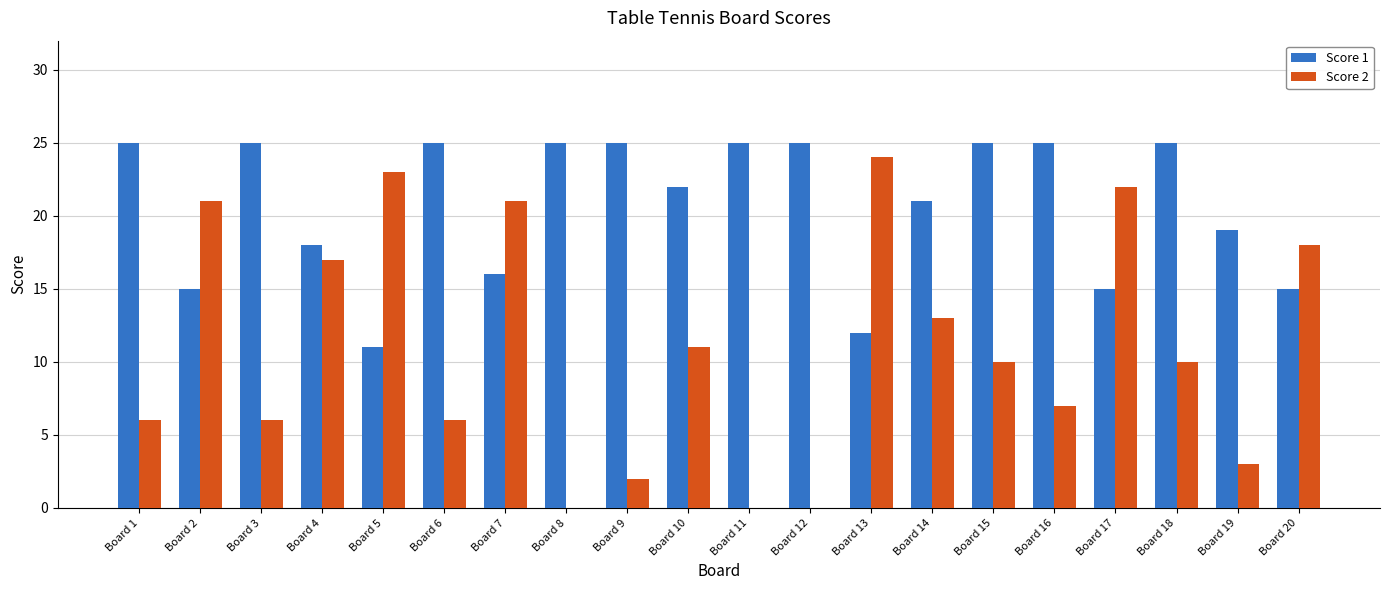

What is the greatest value displayed?

25